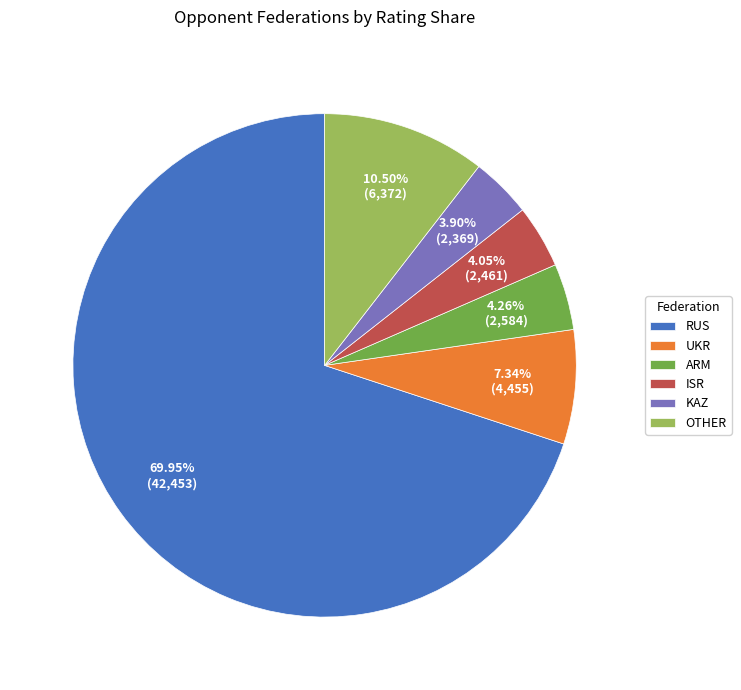

Count the number of slices in the pie.

6